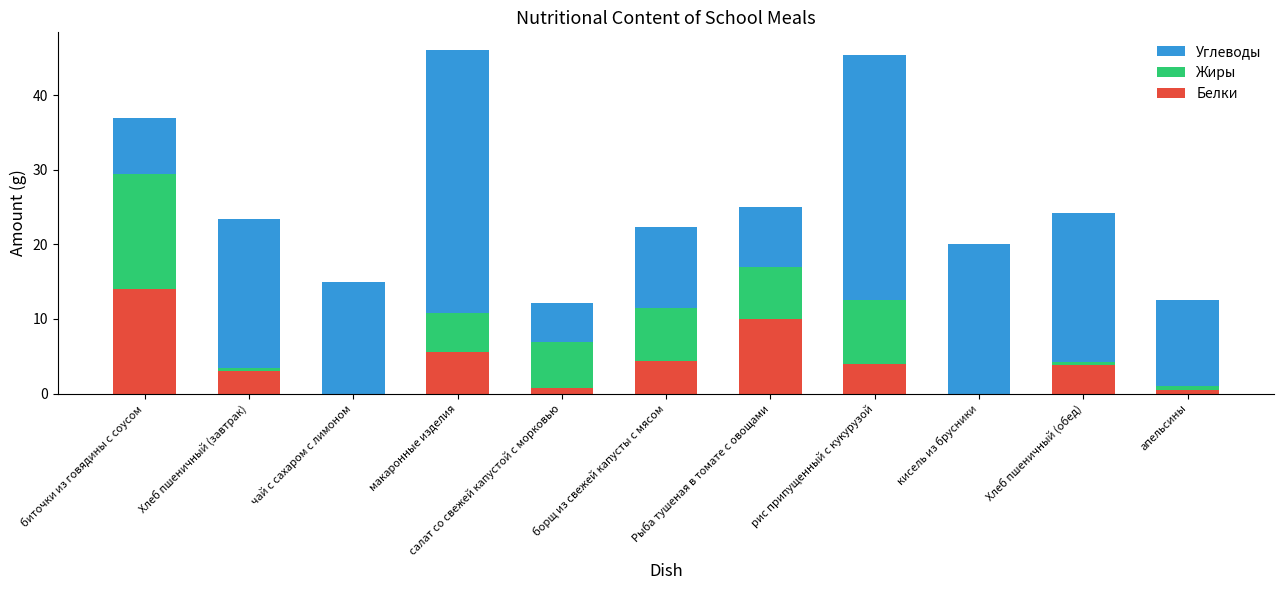

How many data points does each series have?

11